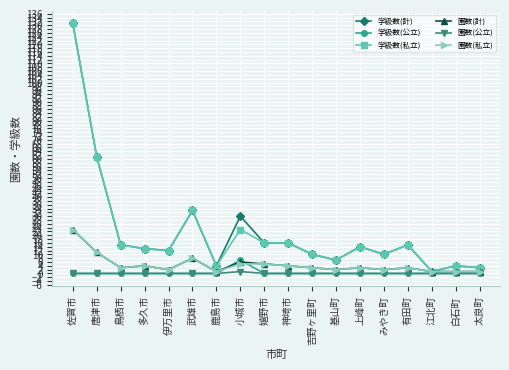

What is the label of the 11th point from the left?

吉野ヶ里町